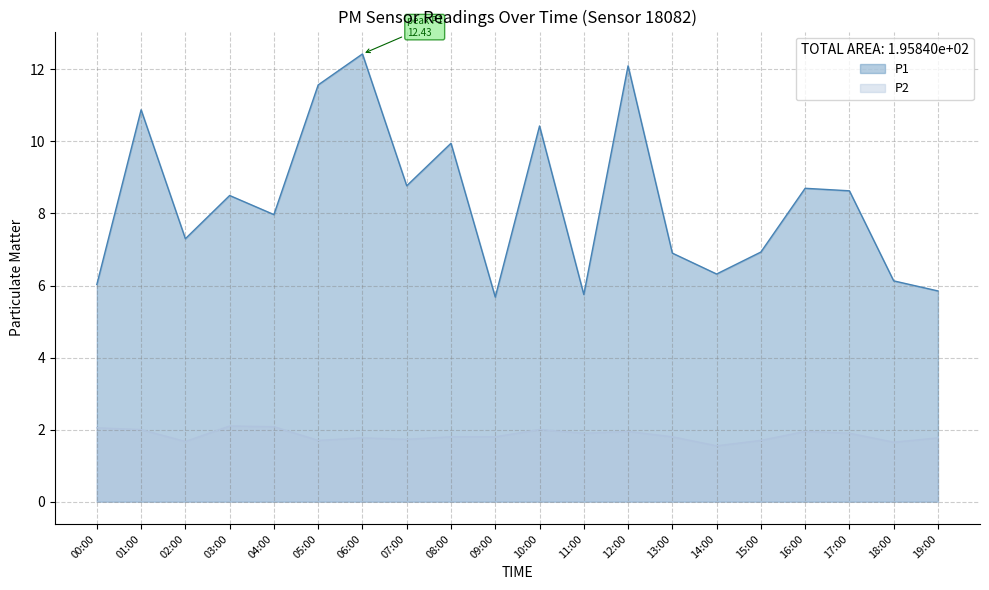

Where is P1 nearest to the value 9?

07:00